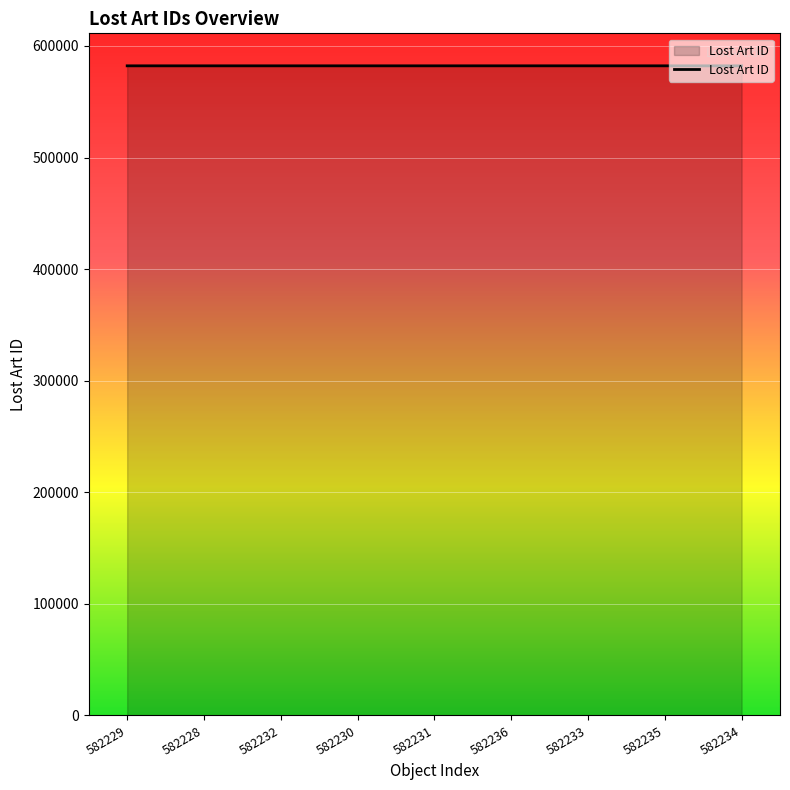

What position from the left is 582236?

6